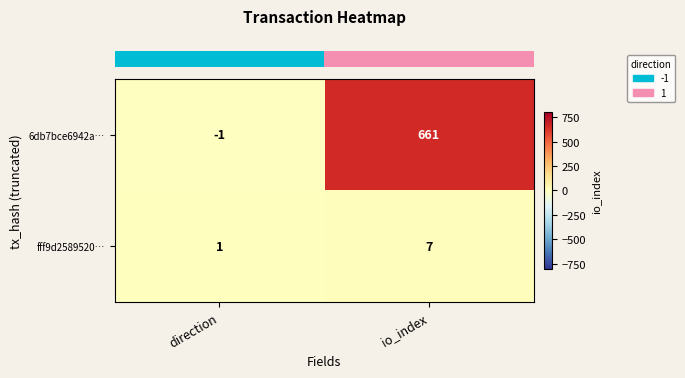

Rank the series at direction from highest to lowest value.

fff9d2589520…, 6db7bce6942a…